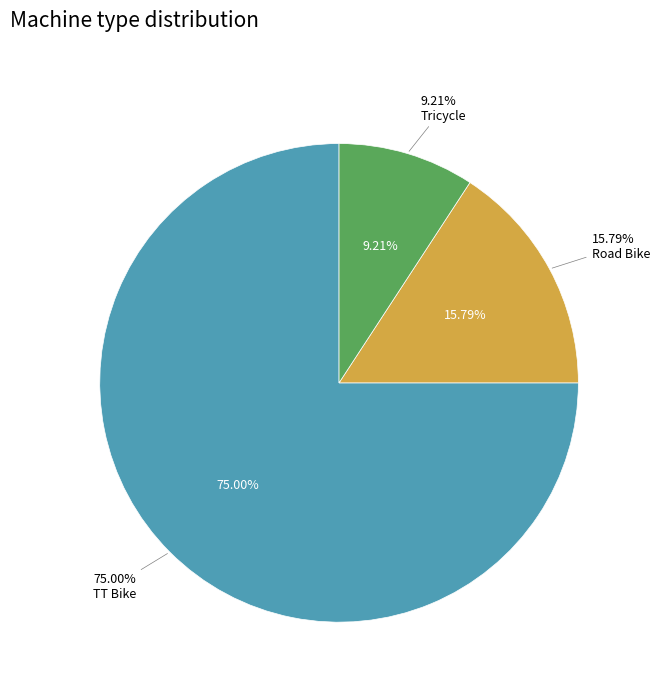

What percentage is the Tricycle slice, to the nearest percent?

9%